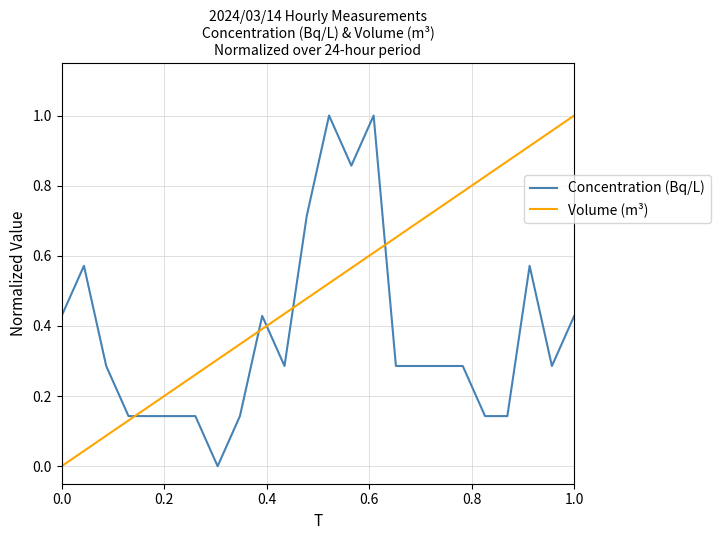

Which series has the largest total across all categories?

Volume (m³)